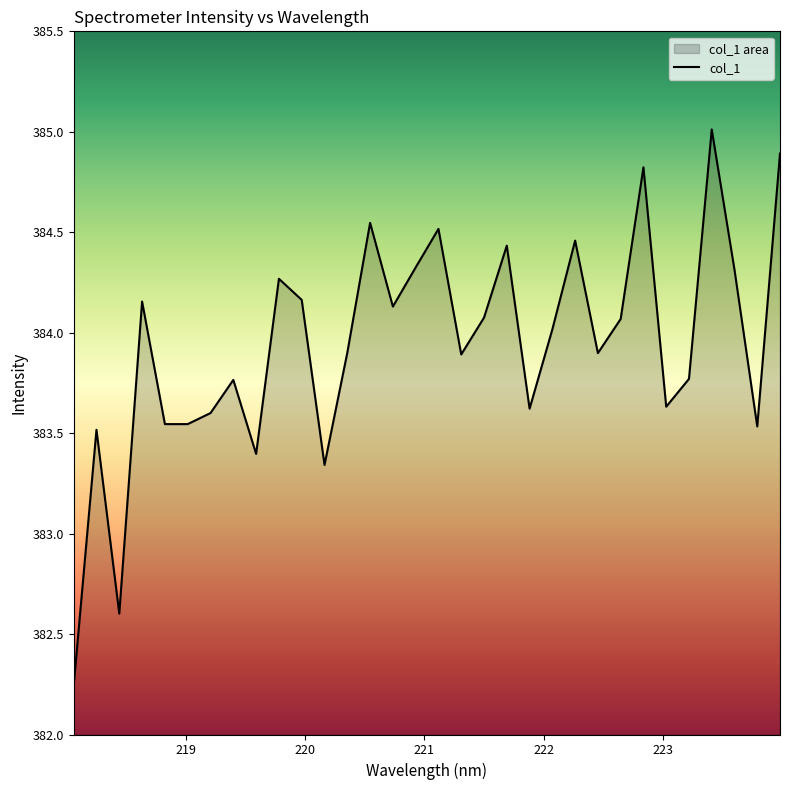

What is the greatest value displayed?

385.0